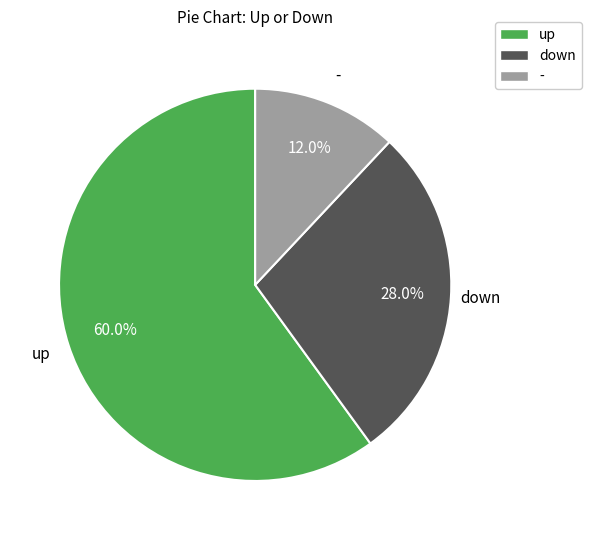

Between down and up, which is larger?

up